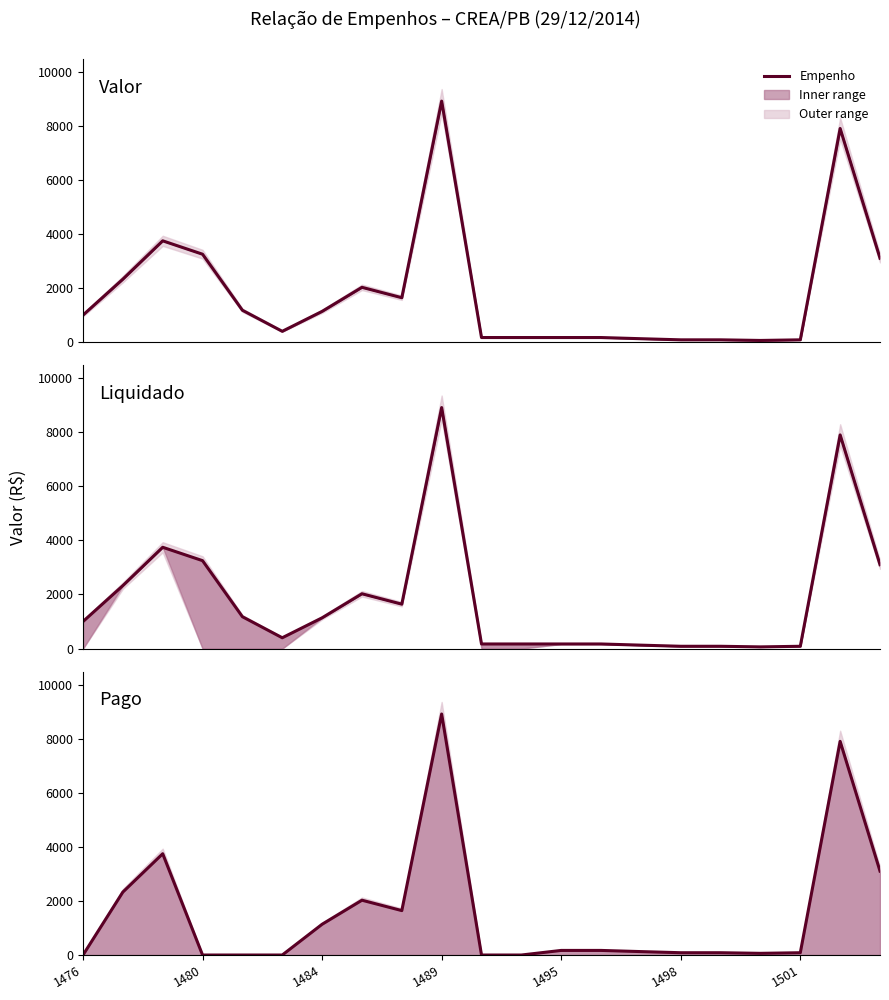

Reading right to left, extract all data points from this chart.

Valor: 3102.7	7898.8	85.0	62.3	85.0	85.0	126.5	170.0	170.0	170.0	170.0	8910.5	1642.4	2026.6	1136.9	400.0	1178.4	3250.3	3745.1	2327.5	1000.0
Liquidado: 3102.7	7898.8	85.0	62.3	85.0	85.0	126.5	170.0	170.0	170.0	170.0	8910.5	1642.4	2026.6	1136.9	400.0	1178.4	3250.3	3745.1	2327.5	1000.0
Pago: 3102.7	7898.8	85.0	62.3	85.0	85.0	126.5	170.0	170.0	0.0	0.0	8910.5	1642.4	2026.6	1136.9	0.0	0.0	0.0	3745.1	2327.5	0.0